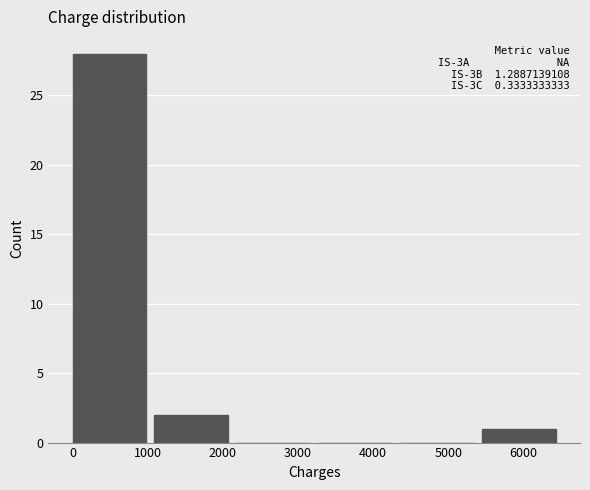

Over which range of the x-axis is the bar tallest?

0 to 1100